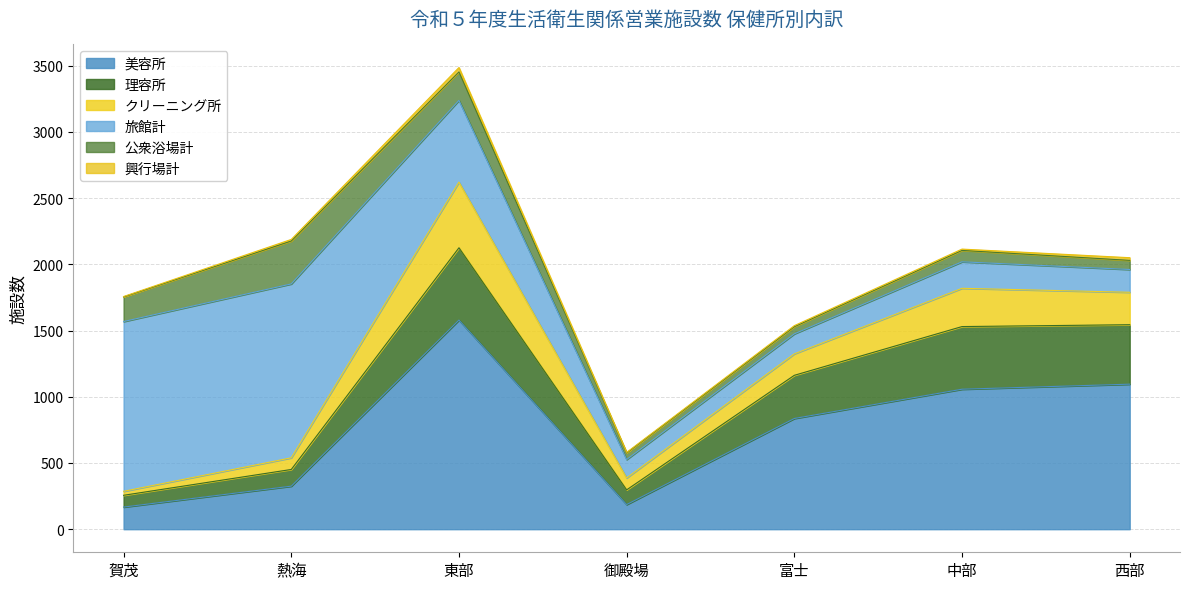

What is the lowest value of the 美容所 series?

167